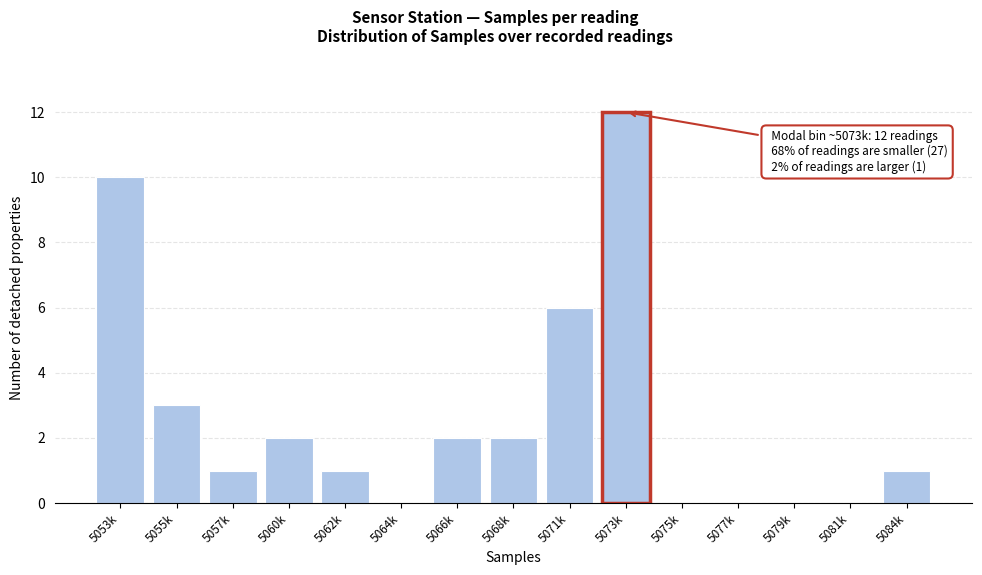

Reading right to left, transcribe all the data shown in this chart.

5084k=1	5081k=0	5079k=0	5077k=0	5075k=0	5073k=12	5071k=6	5068k=2	5066k=2	5064k=0	5062k=1	5060k=2	5057k=1	5055k=3	5053k=10